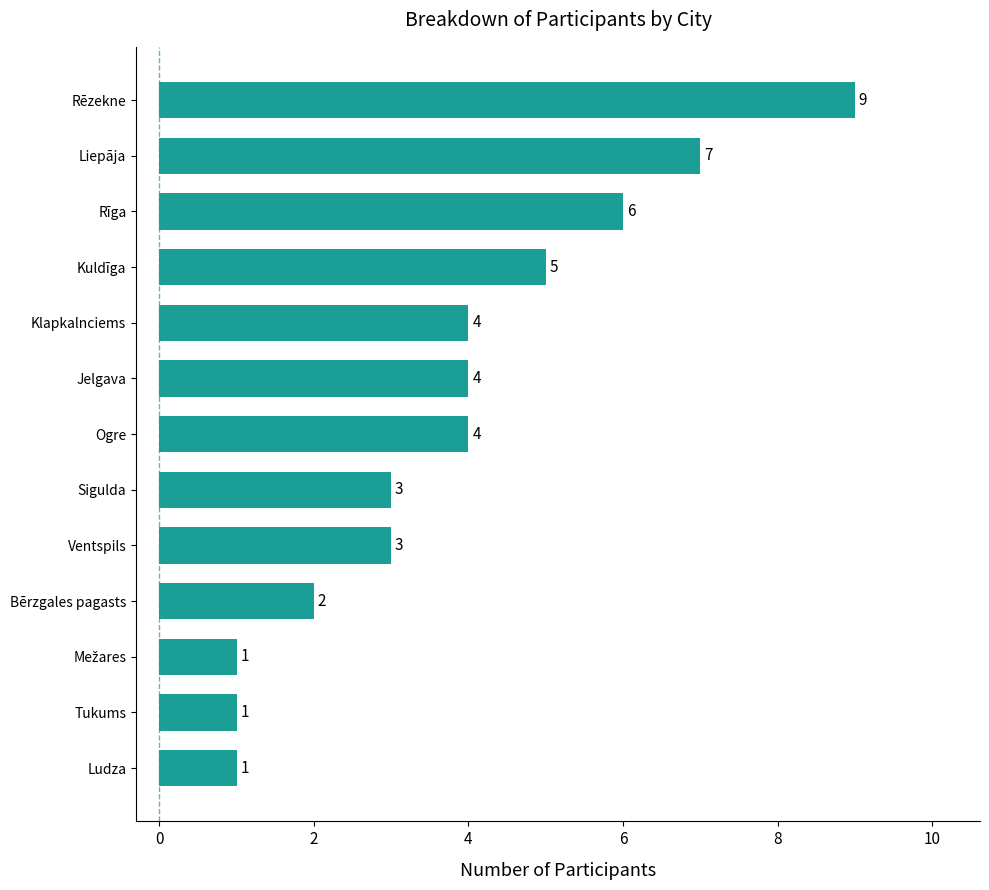

Approximately how many times larger is the value at Rīga compared to Ventspils?

2.0